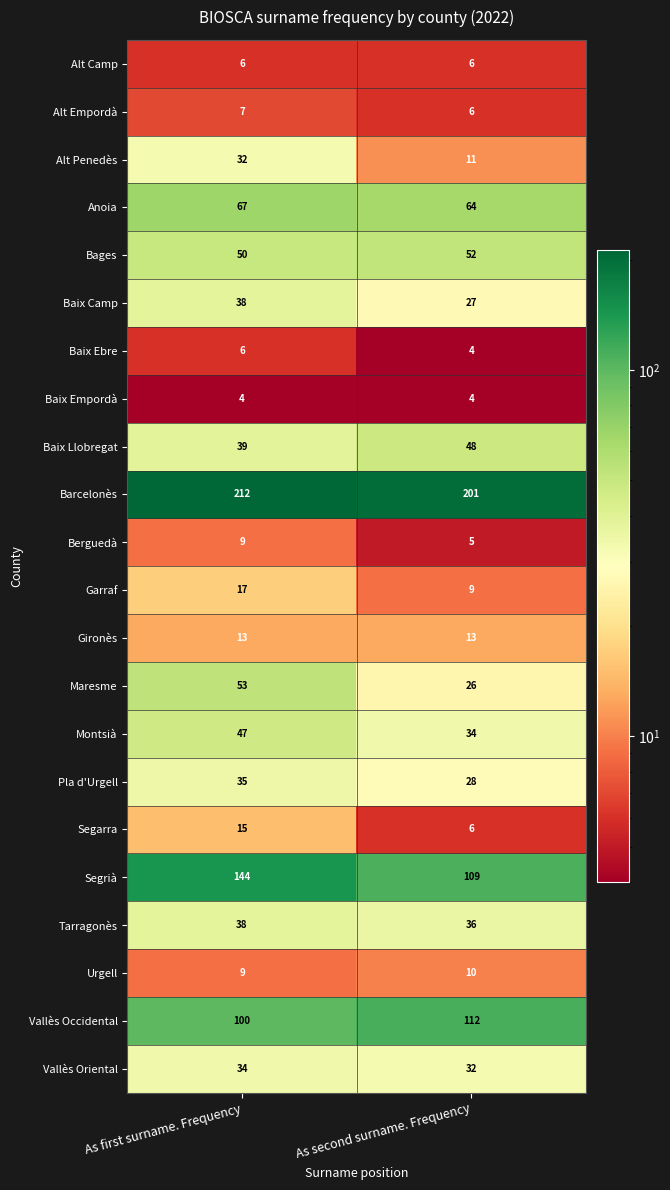

Which series has the largest total across all categories?

Barcelonès